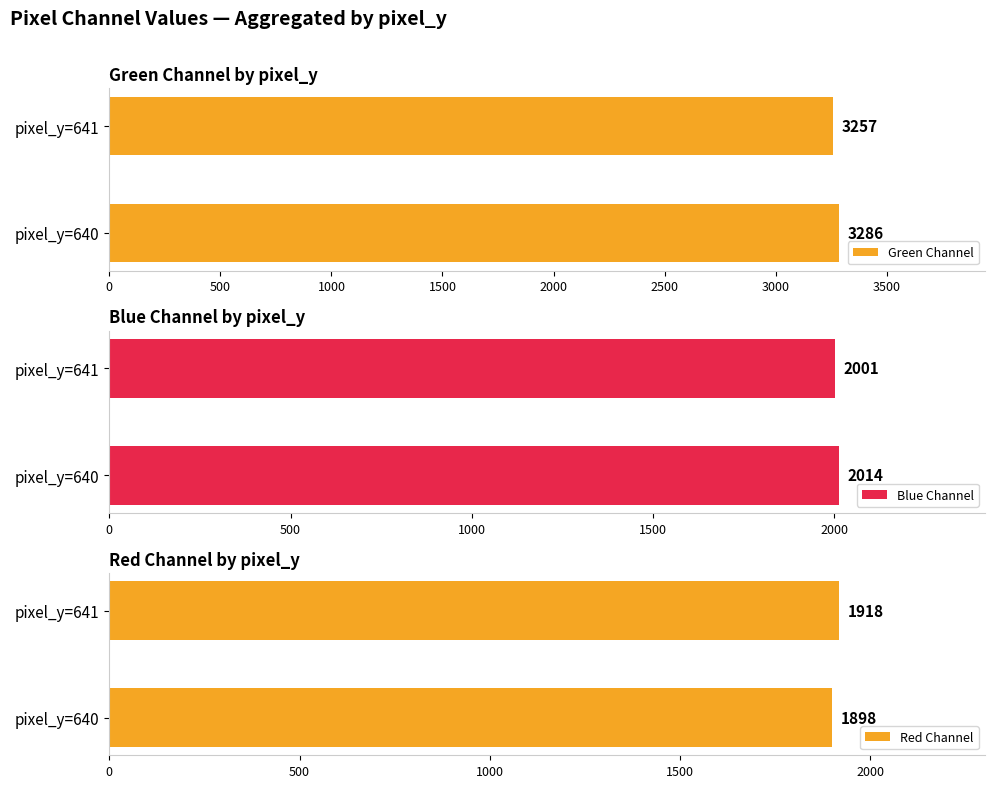

Which category has the lowest value in the Blue Channel series?

pixel_y=641